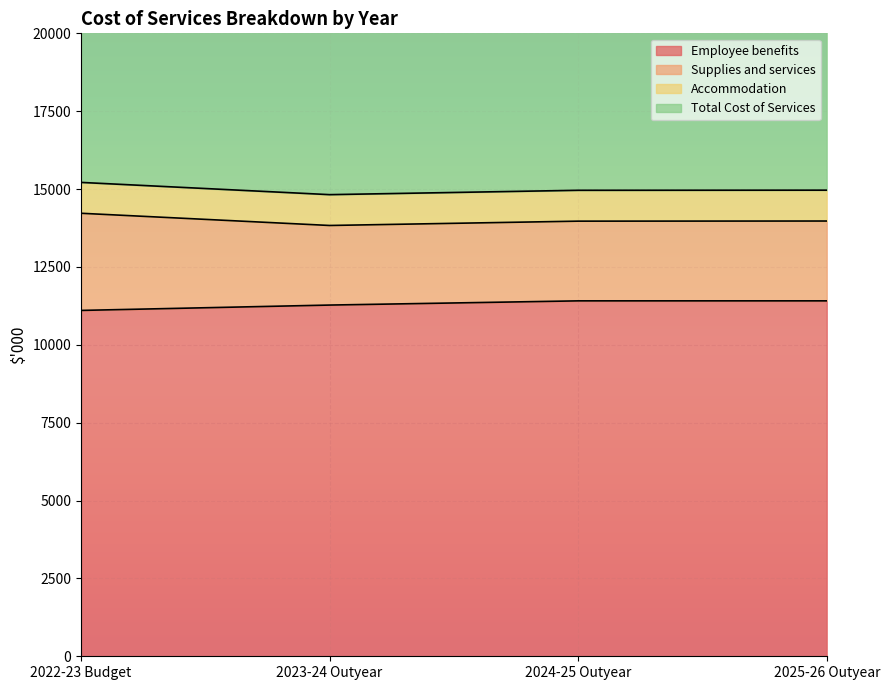

What is the sum of the Employee benefits values at 2025-26 Outyear and 2023-24 Outyear?

22687